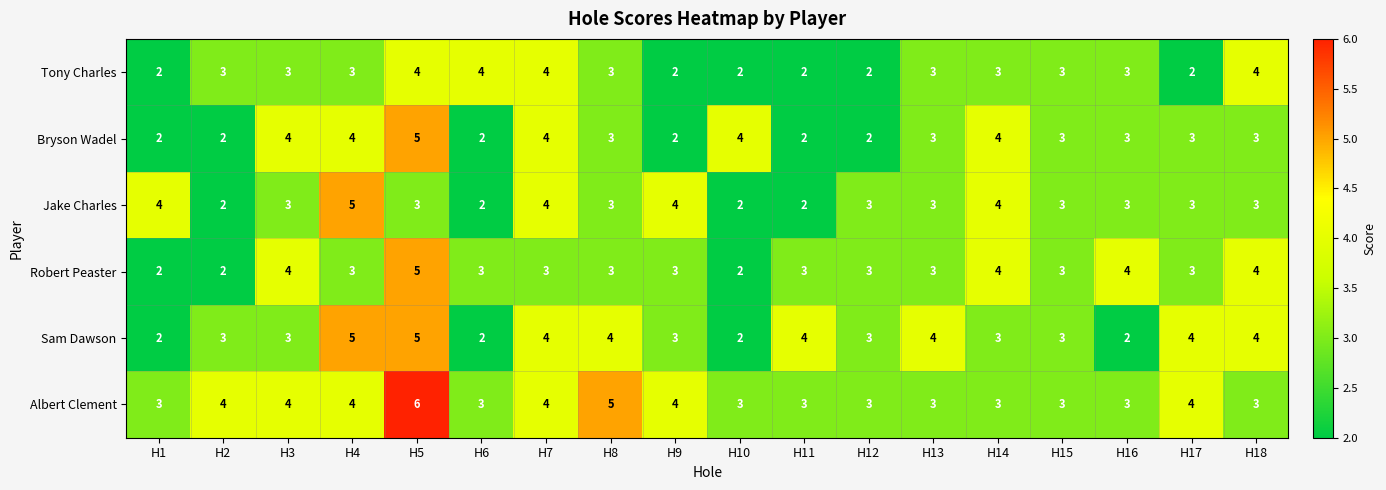

At which category is the sum across all series the highest?

H5